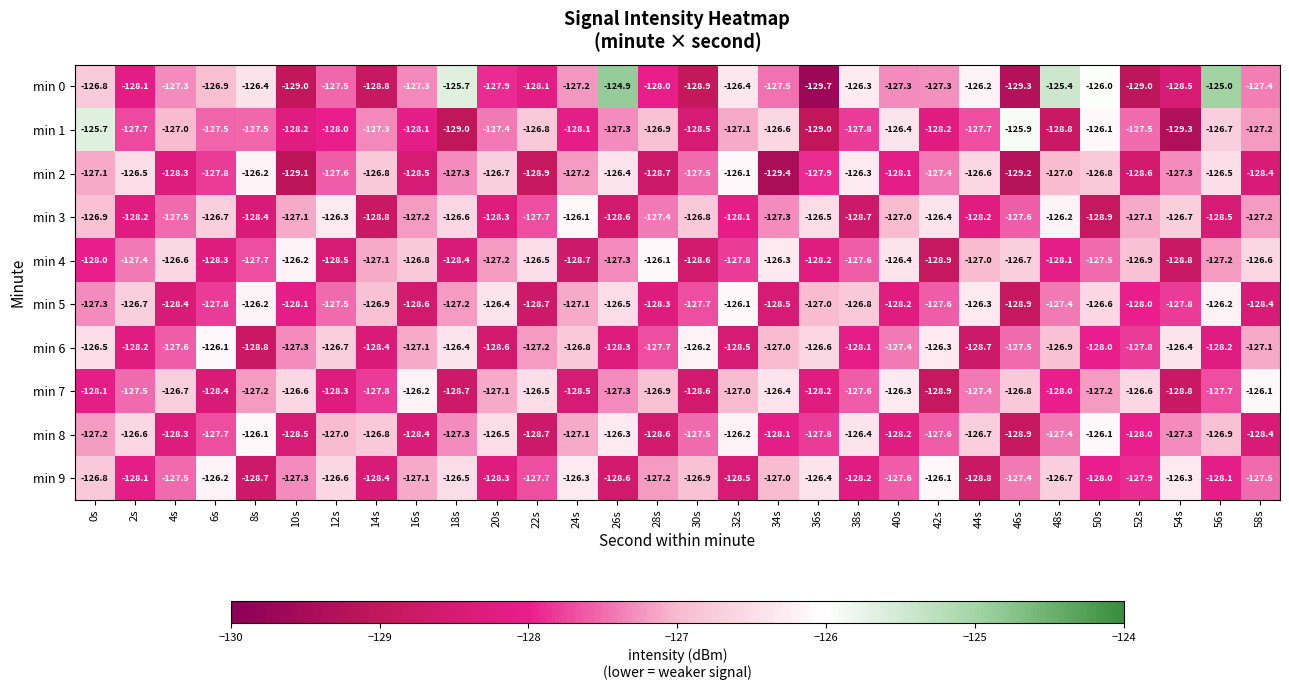

Which series has the widest spread of values?

min 0